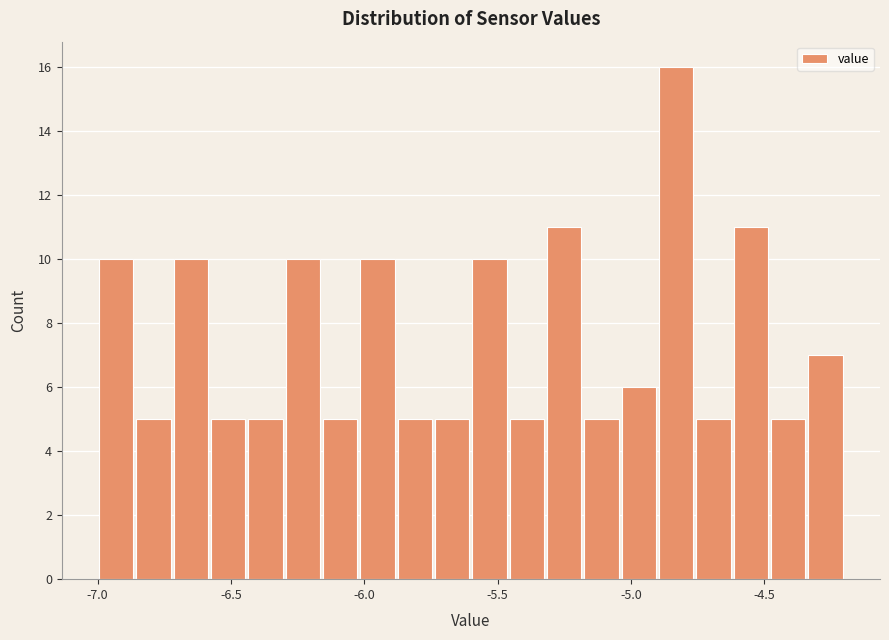

Around what value on the x-axis is the tallest bar? Give the approximate position of its centre, as read against the axis.

-4.85